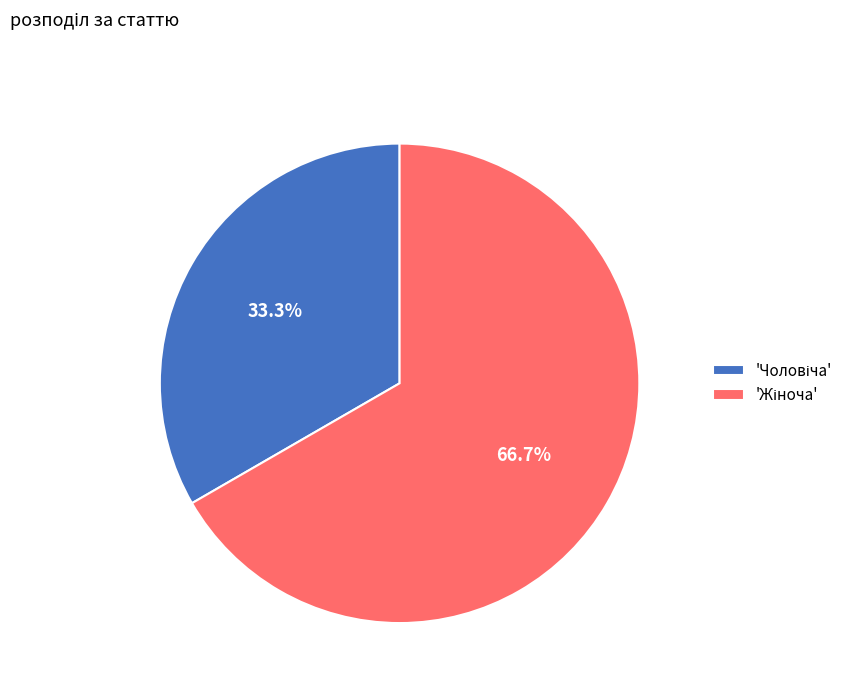

Is there a majority slice in this chart?

Yes